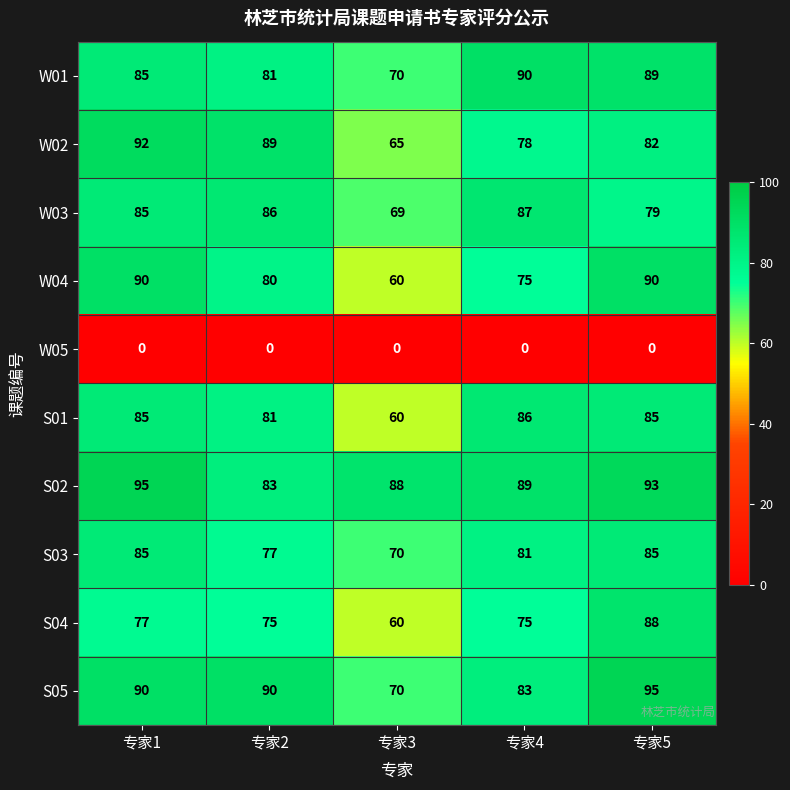

What is the difference between the second highest and minimum values in the S05 series?

20